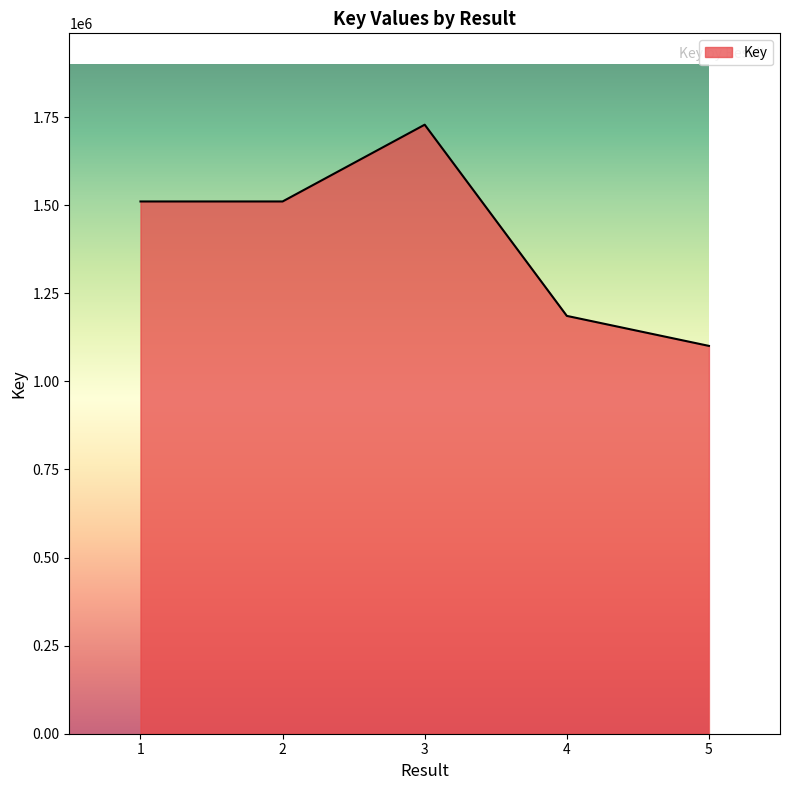

What is the sum of all values?

7036228